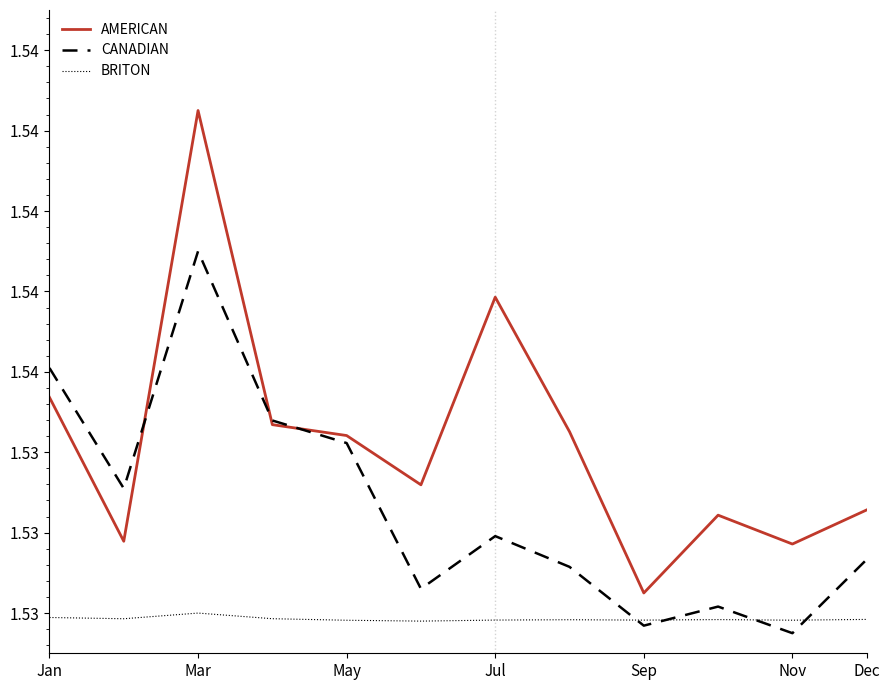

Does the chart display data point markers on the line(s)?

No